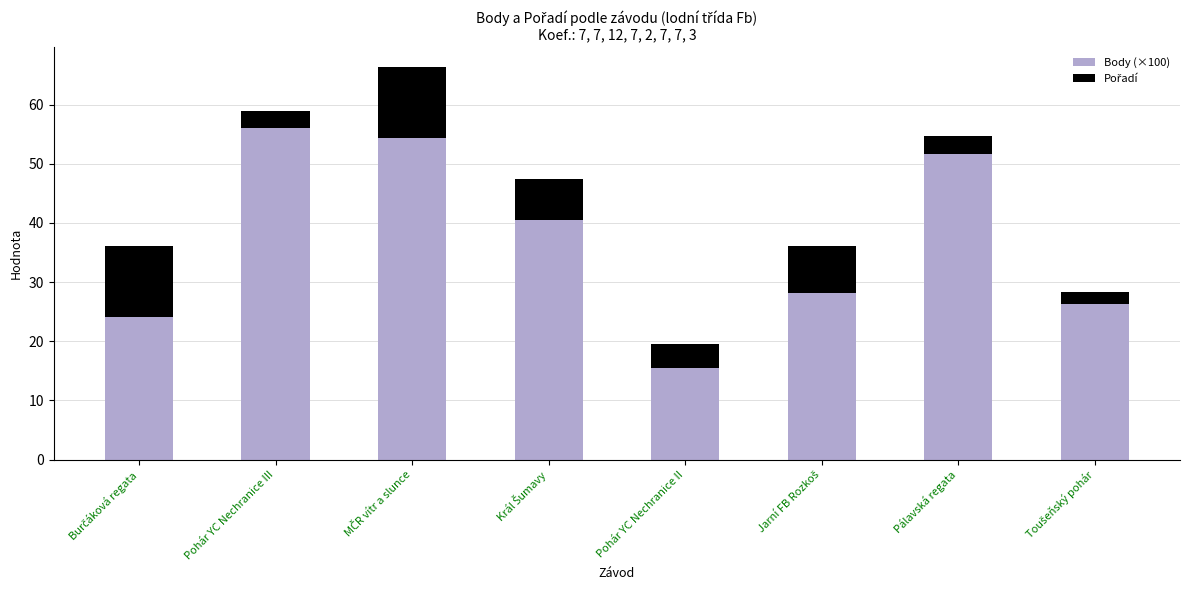

The Body (×100) series shows 15.5 at Pálavská regata. True or false?

False